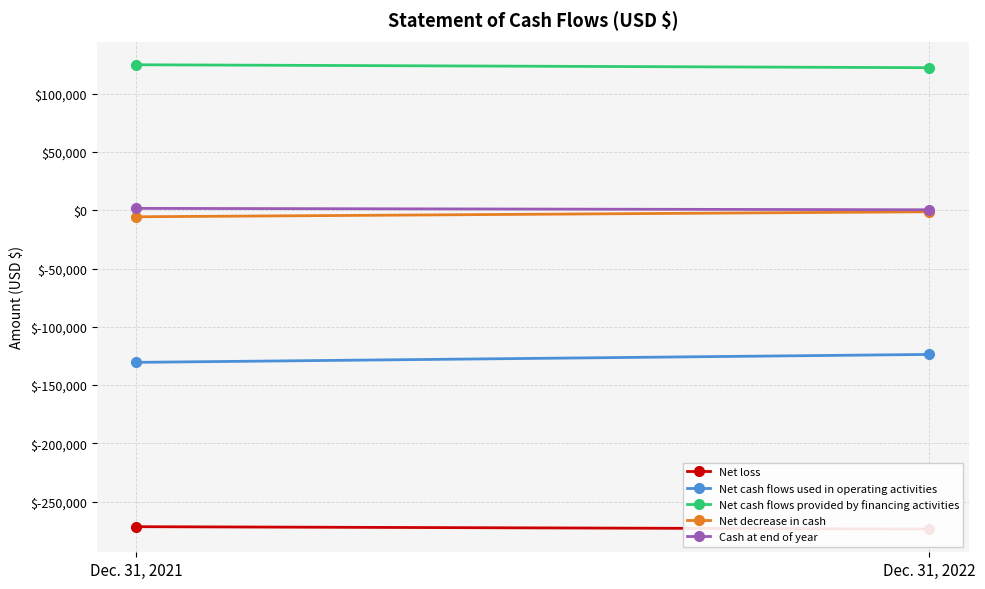

What is the minimum value for Net loss?

-273623